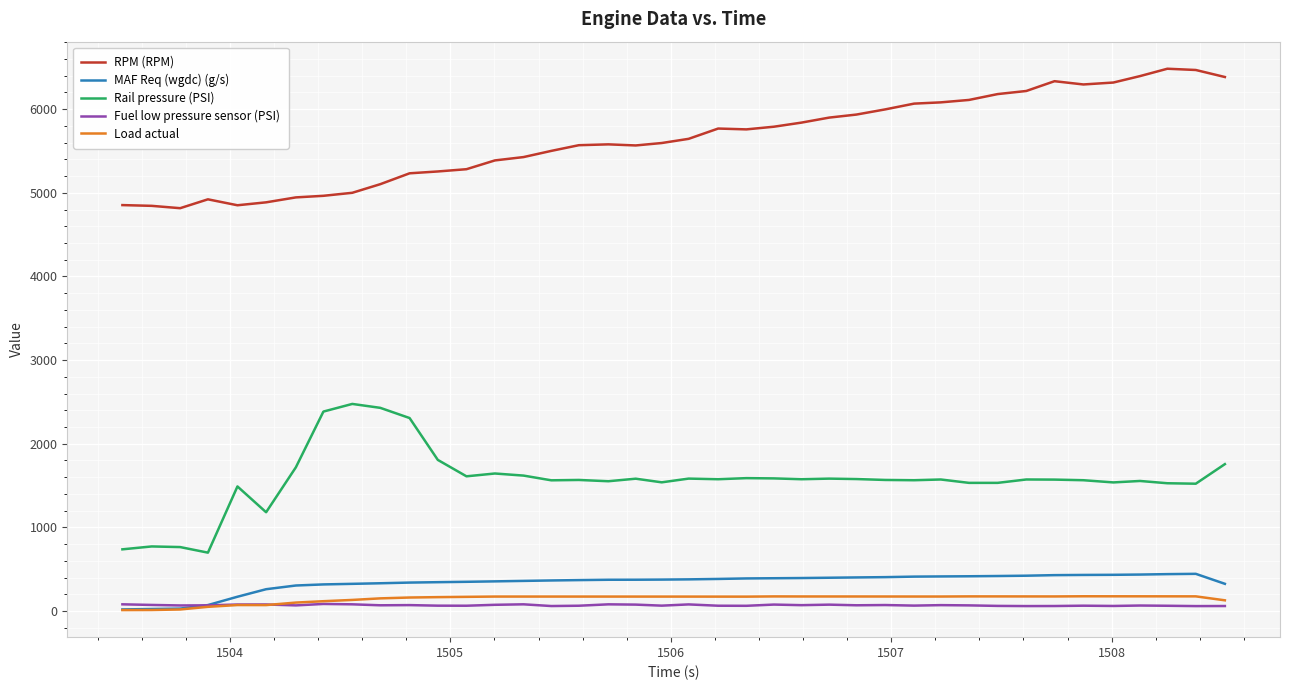

Rank the series by their maximum value, from lowest to highest.

Fuel low pressure sensor (PSI), Load actual, MAF Req (wgdc) (g/s), Rail pressure (PSI), RPM (RPM)